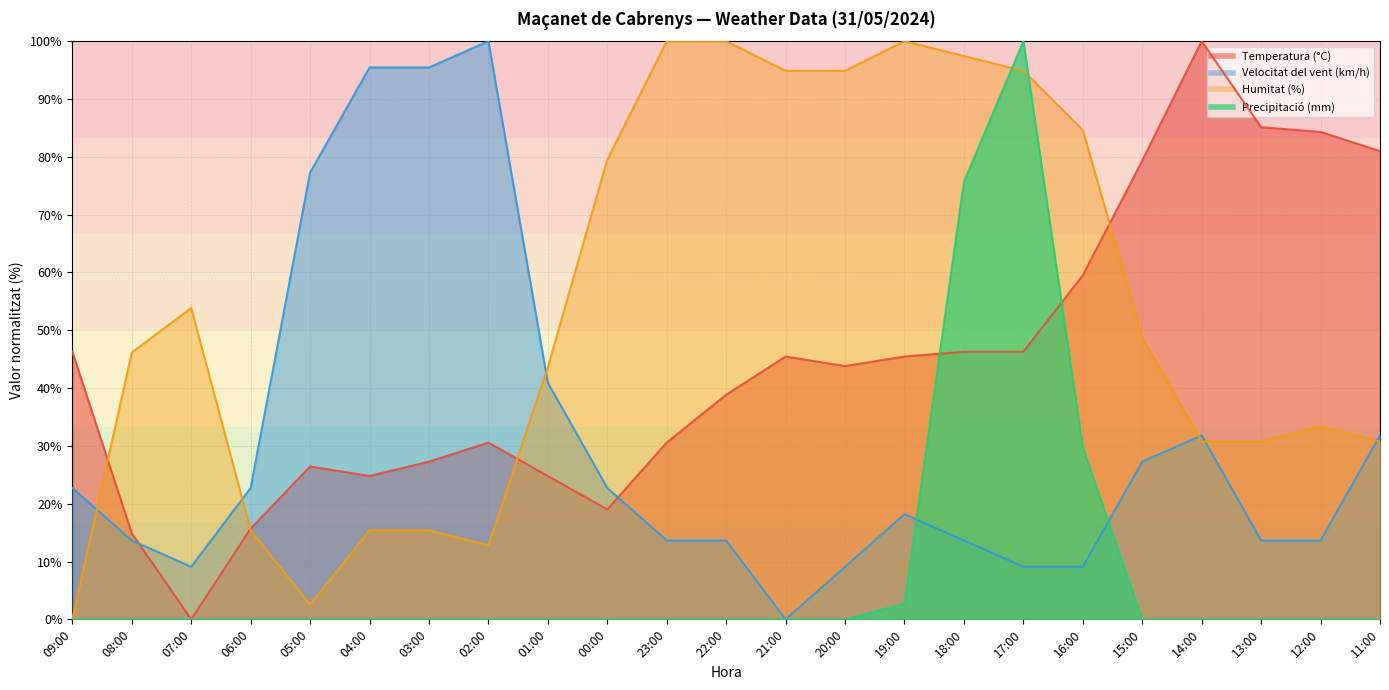

Does the chart display data point markers on the line(s)?

No